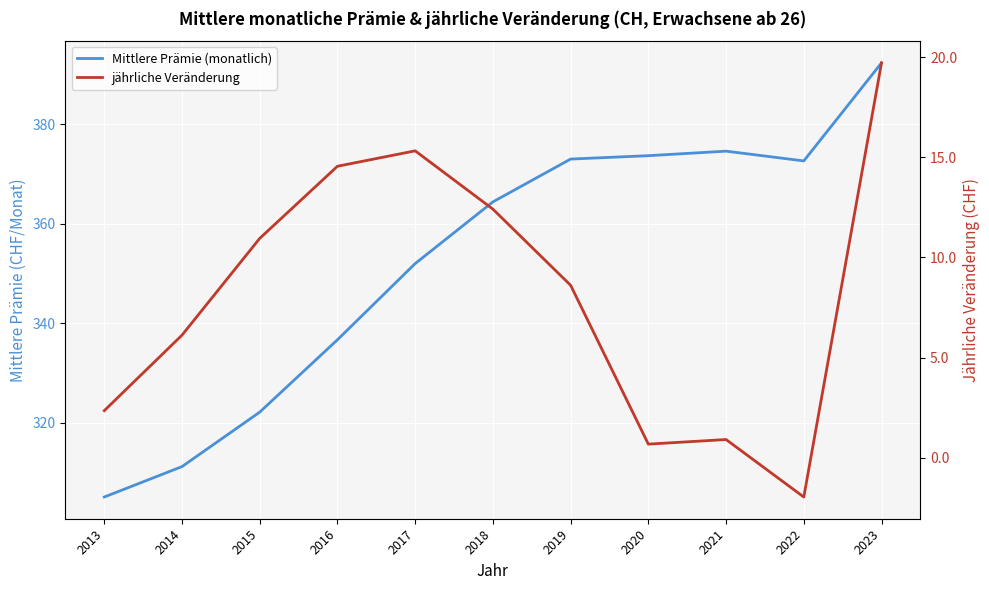

Read the jährliche Veränderung value at 2015.

10.9